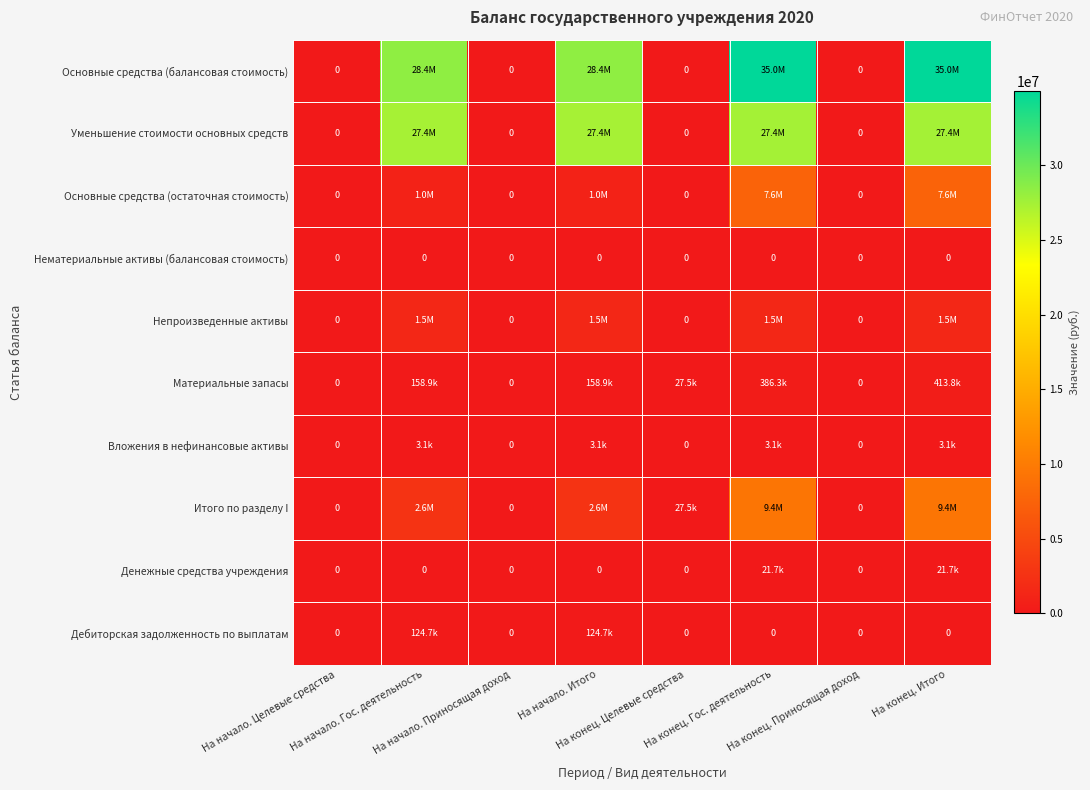

At how many categories does at least one series exceed 30496648?

2